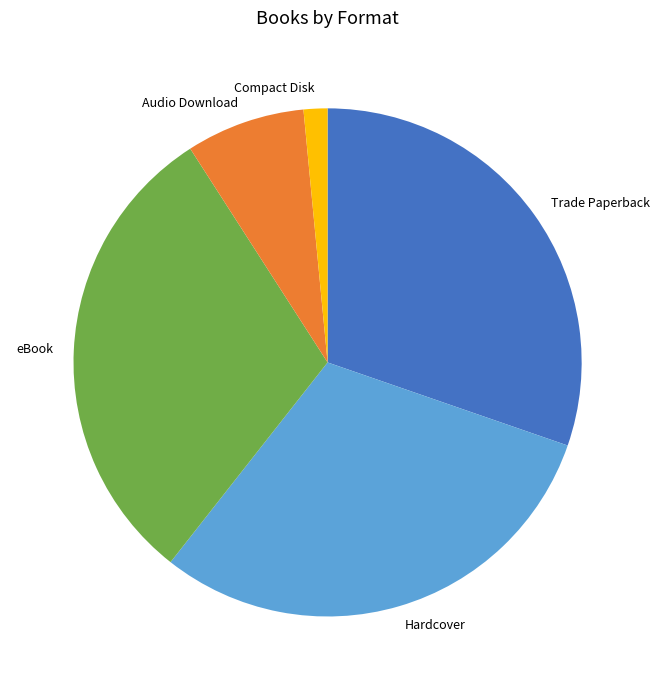

Which slice is the smallest?

Compact Disk